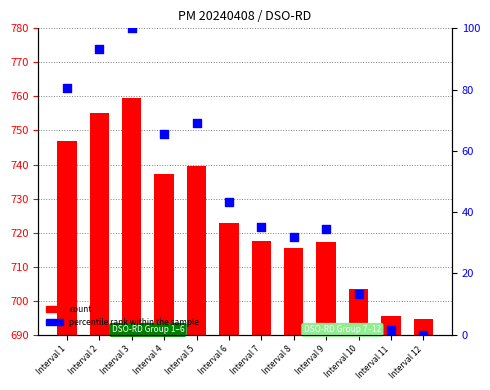

At which category is the sum across all series the highest?

Interval 3